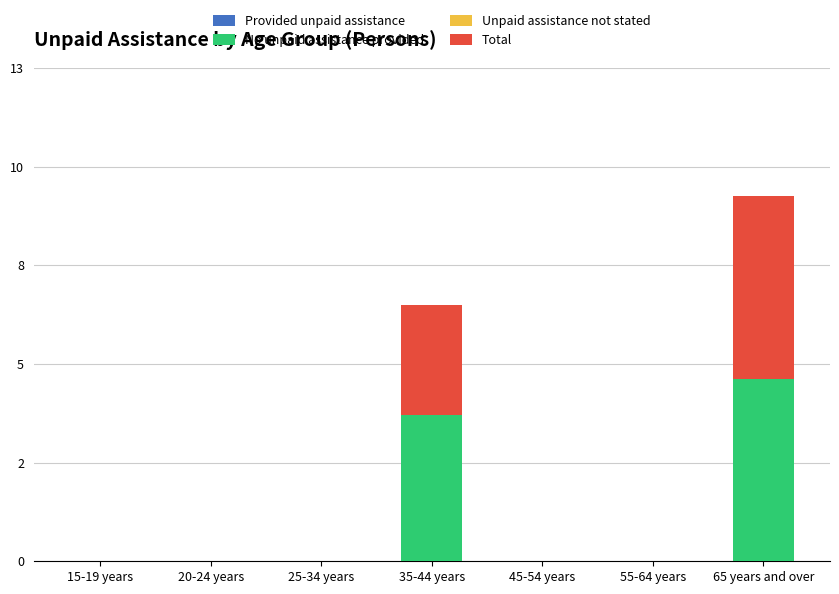

What is the label of the 4th bar from the right?

35-44 years